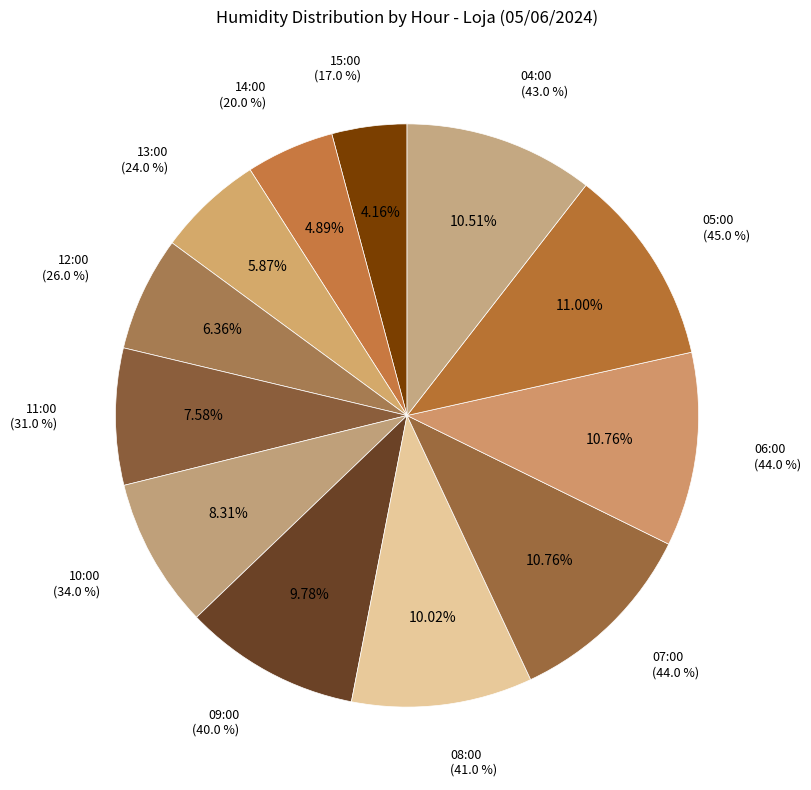

Between 10:00 and 11:00, which is larger?

10:00